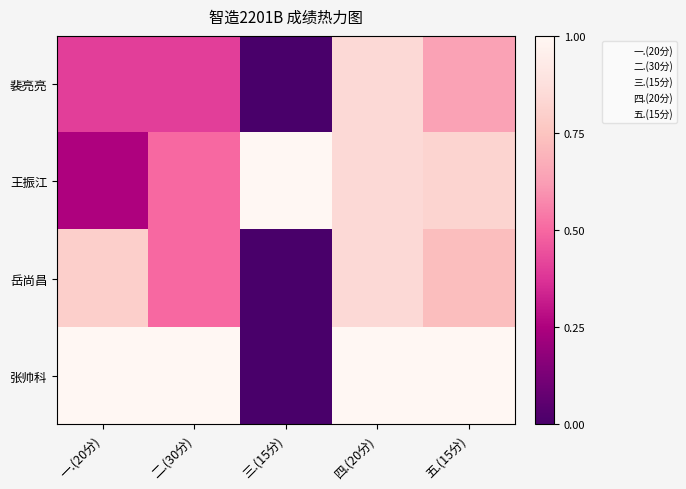

Rank the series by their average value, from highest to lowest.

张帅科, 王振江, 岳尚昌, 裴亮亮